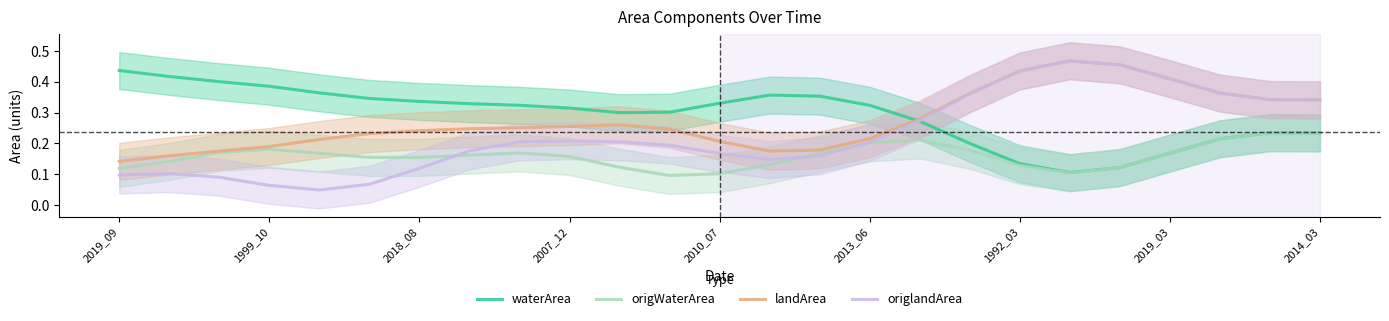

Which category has the highest value in the waterArea series?

2019_09